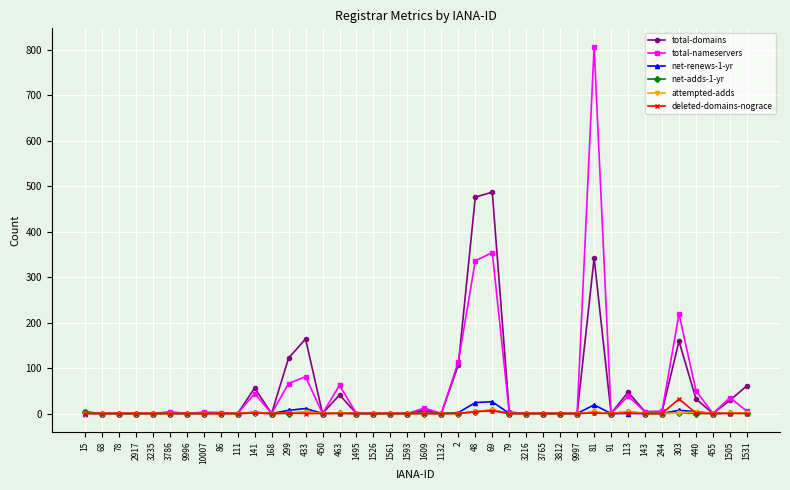

At which category is the sum across all series the highest?

81